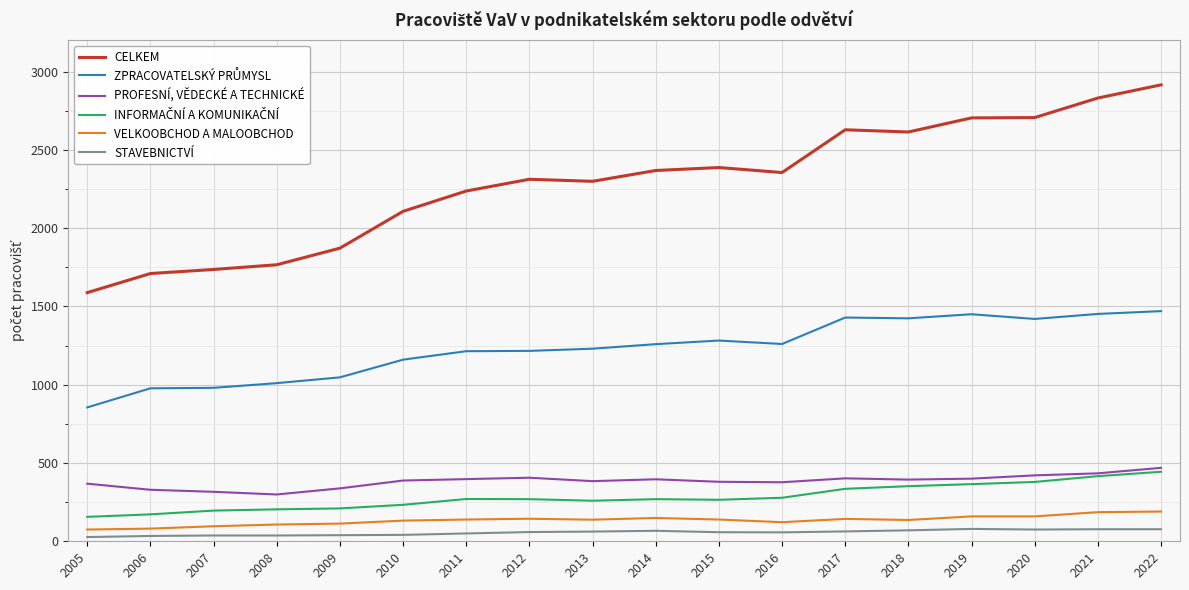

The PROFESNÍ, VĚDECKÉ A TECHNICKÉ series shows 626 at 2018. True or false?

False